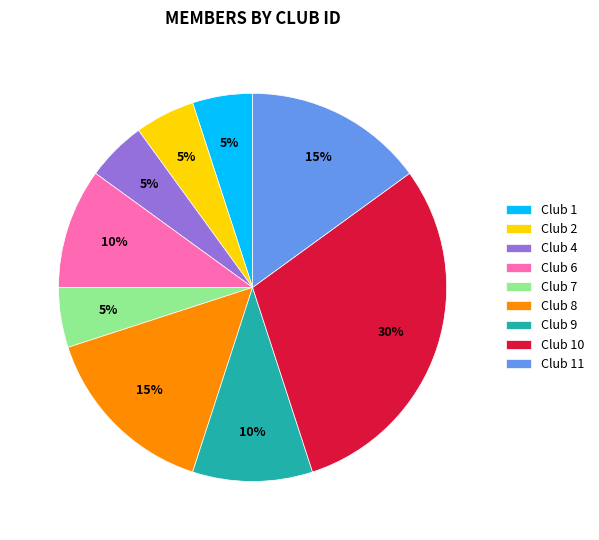

The Club 10 slice represents 39% of the pie. True or false?

False